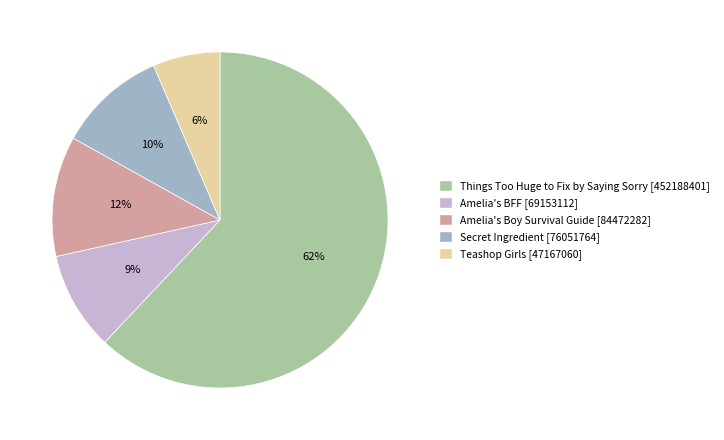

What is the smallest slice in the pie chart?

Teashop Girls